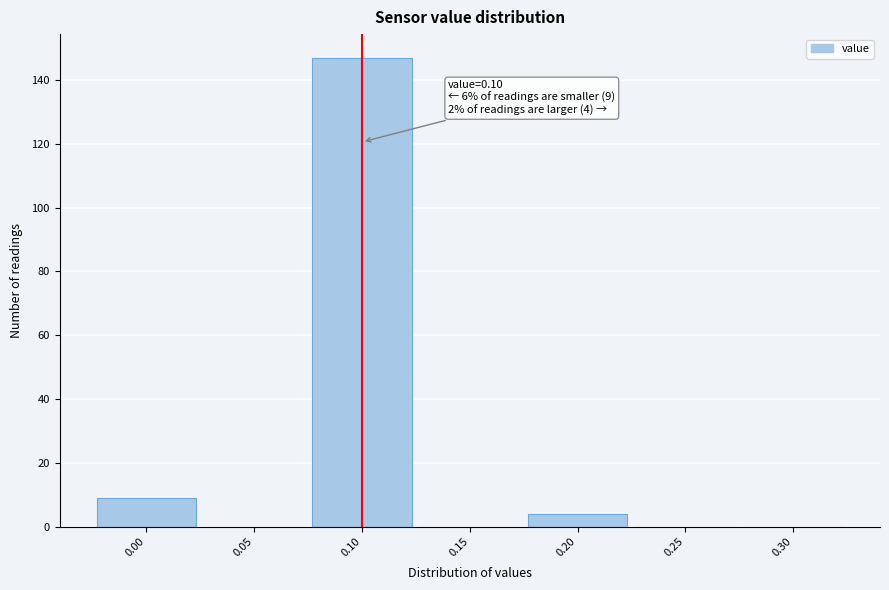

Over which range of the x-axis is the bar tallest?

0.075 to 0.125